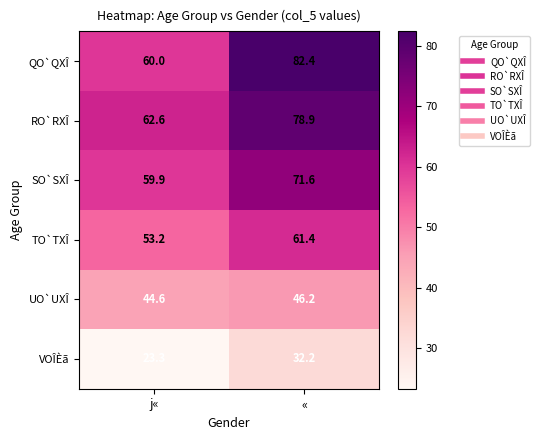

At which category is the sum across all series the highest?

«